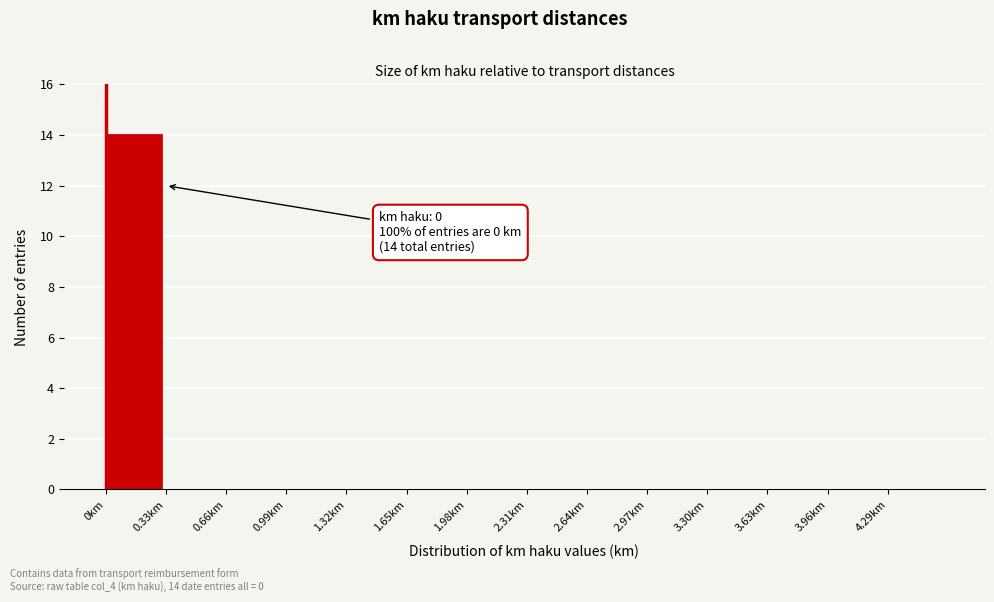

Reading right to left, extract all data points from this chart.

4.29km=0	3.96km=0	3.63km=0	3.30km=0	2.97km=0	2.64km=0	2.31km=0	1.98km=0	1.65km=0	1.32km=0	0.99km=0	0.66km=0	0.33km=0	0km=14